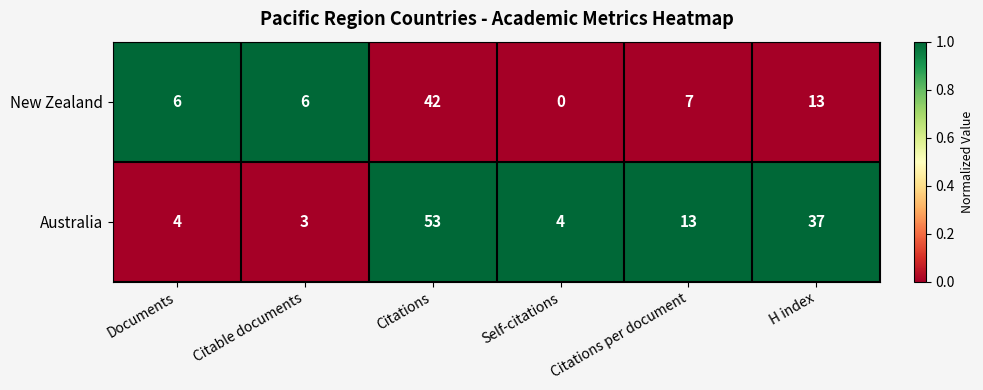

What is the difference between the New Zealand values at Citable documents and H index?

7